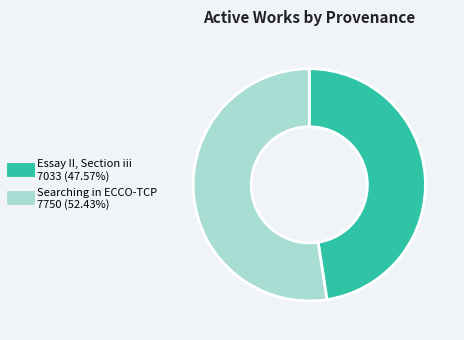

What is the ratio of the value at Essay II, Section iii to the value at Searching in ECCO-TCP?

0.9